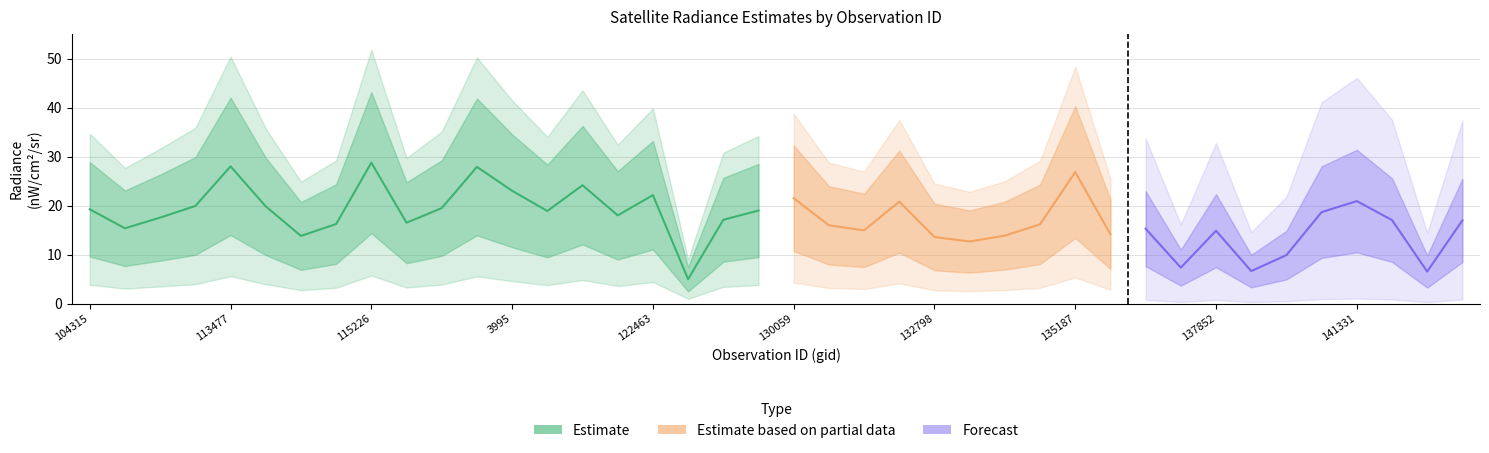

What is the average value of the rade9_aggzone_norm series?

16.7